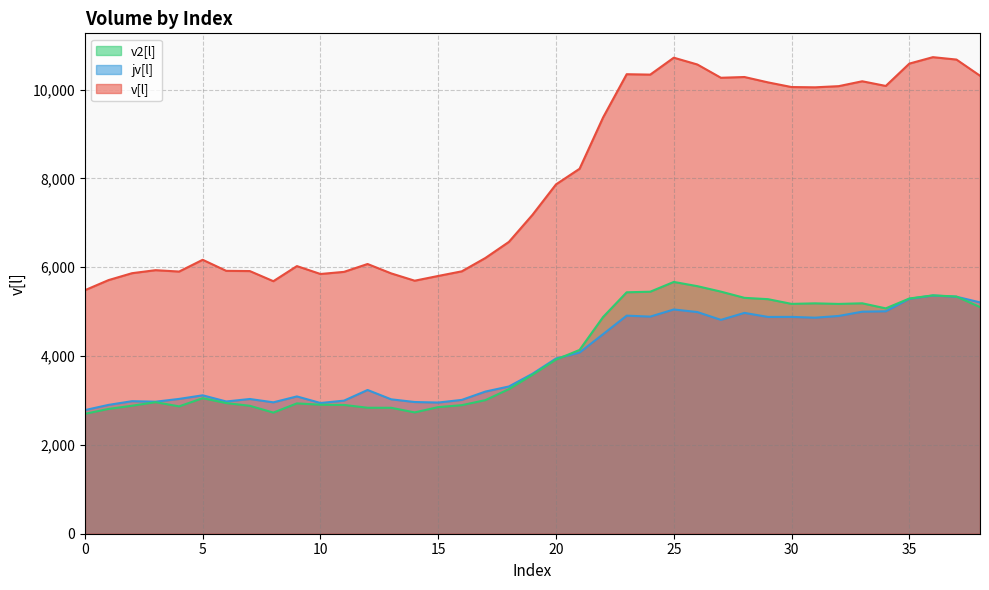

Reading right to left, what are all the values shown in this chart?

v[l]: 10314	10678	10732	10587	10084	10189	10079	10053	10059	10164	10285	10268	10567	10720	10339	10348	9376	8219	7867	7181	6572	6209	5909	5805	5698	5863	6074	5897	5849	6027	5687	5915	5920	6169	5904	5935	5867	5711	5484
jv[l]: 5210	5337	5364	5290	5009	5000	4904	4865	4883	4882	4973	4816	4992	5050	4889	4911	4495	4080	3946	3602	3316	3201	3014	2954	2966	3027	3237	2997	2944	3092	2959	3034	2978	3117	3036	2973	2985	2901	2784
v2[l]: 5104	5341	5368	5297	5075	5189	5175	5188	5176	5282	5312	5452	5575	5670	5450	5437	4881	4139	3921	3579	3256	3008	2895	2851	2732	2836	2837	2900	2905	2935	2728	2881	2942	3052	2868	2962	2882	2810	2700